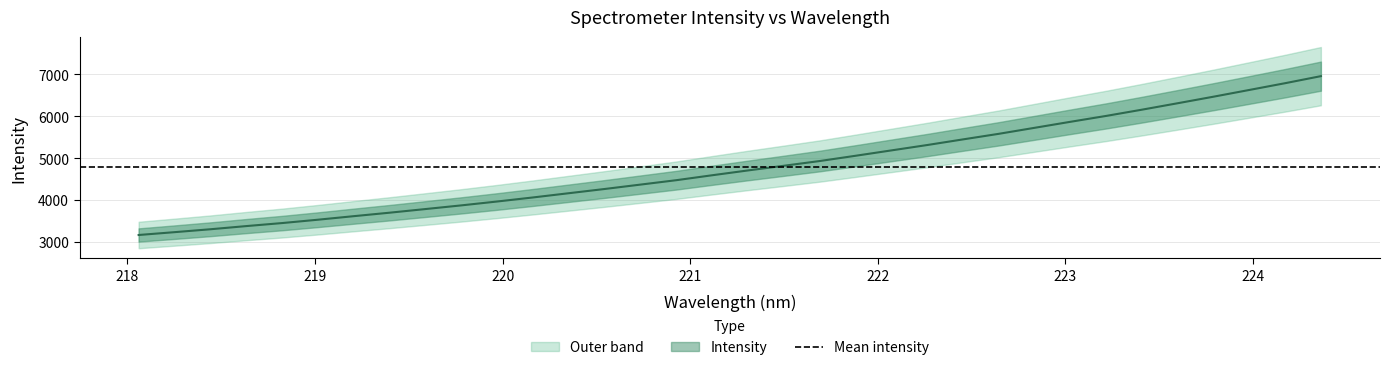

How many values are below 4707?

17